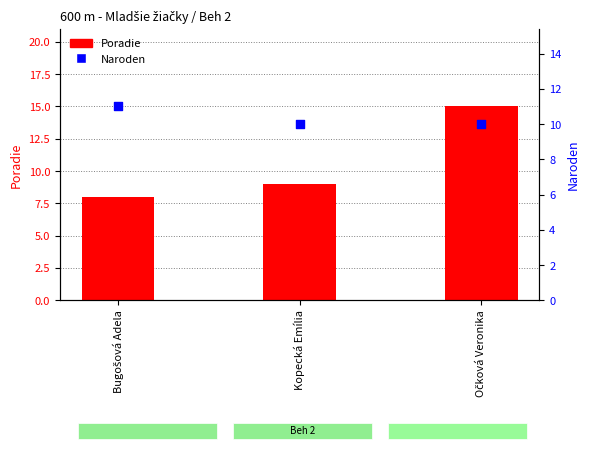

Which series contains the highest Y value?

Poradie